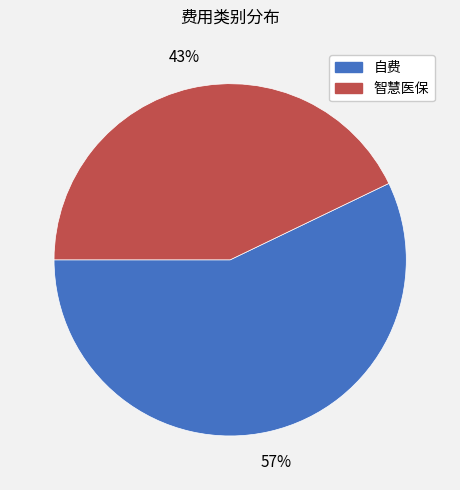

True or false: 智慧医保 accounts for 53% of the total.

False